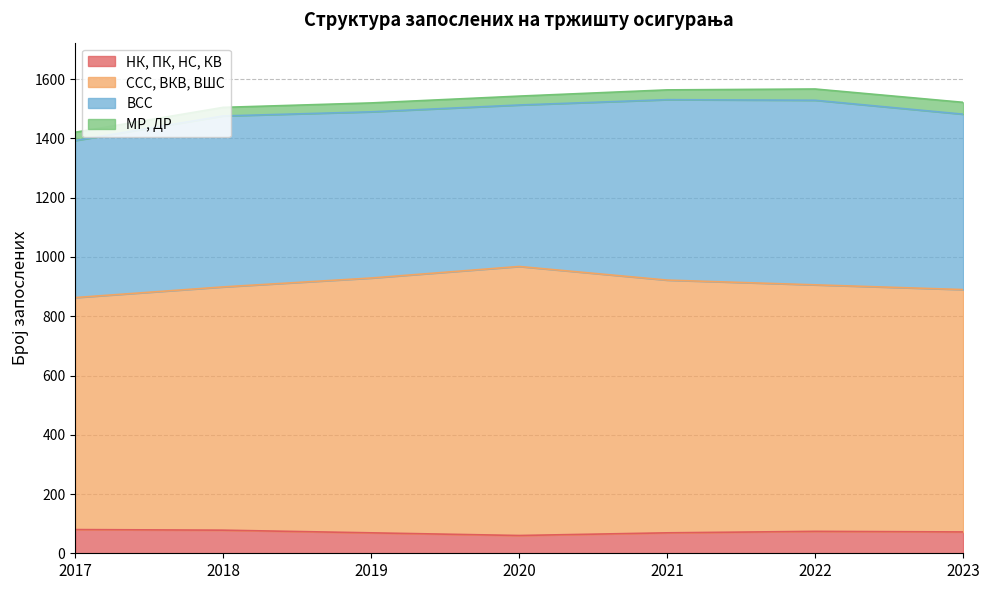

What is the highest value of the НК, ПК, НС, КВ series?

80